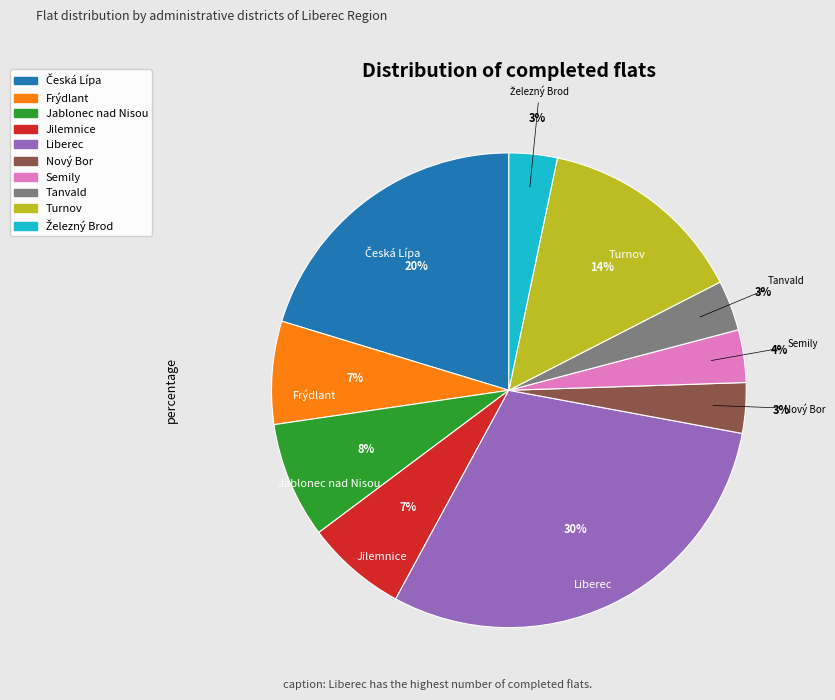

Which has a higher value, Jablonec nad Nisou or Frýdlant?

Jablonec nad Nisou